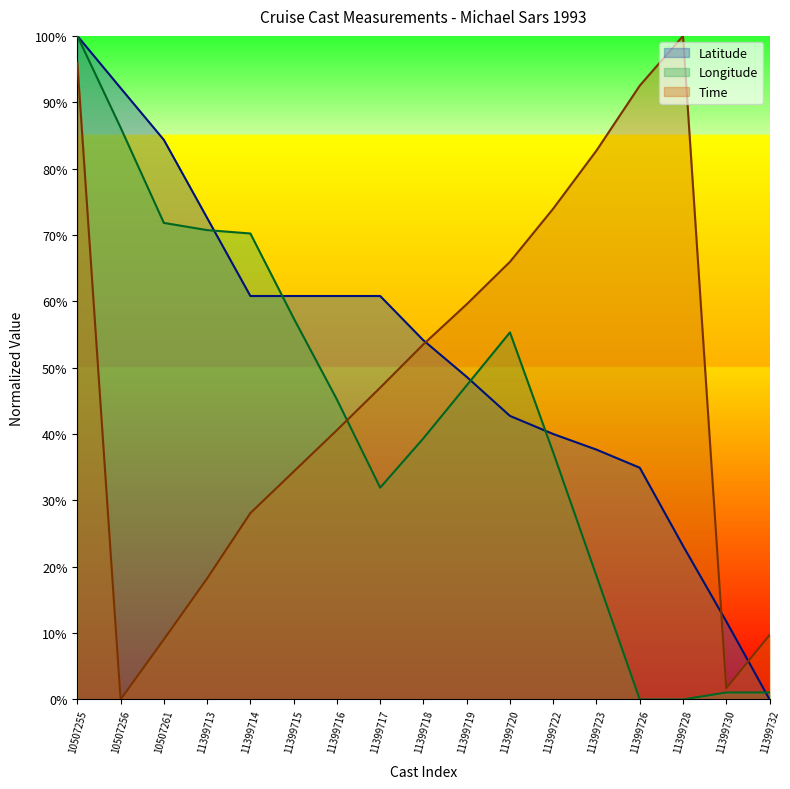

Is it true that Longitude equals 178.7 at 10507255?

False